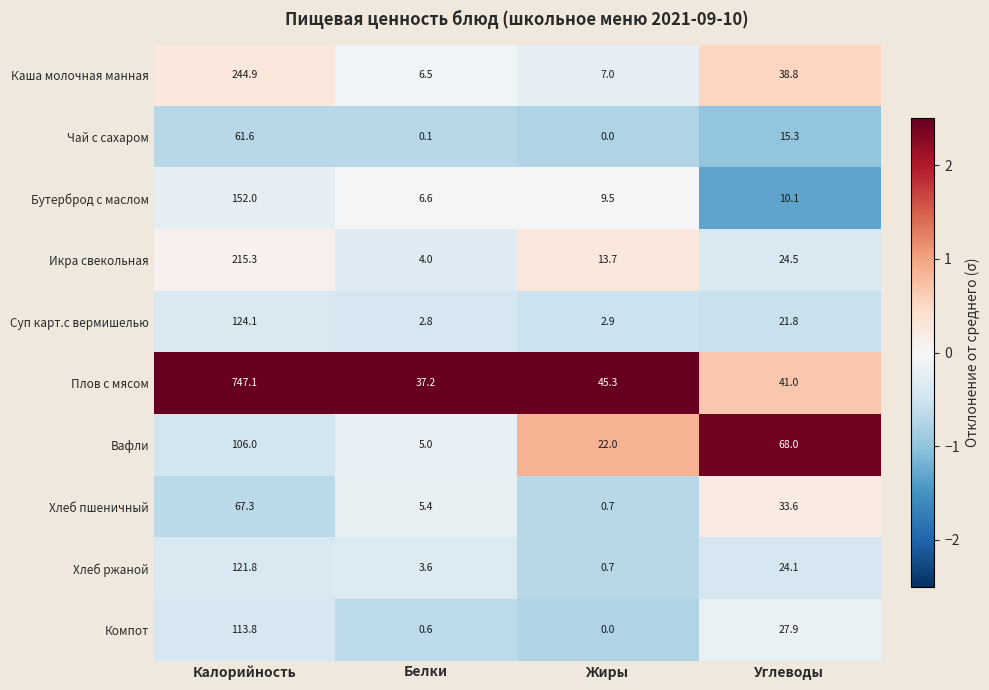

Which category has the highest value across all series?

Калорийность